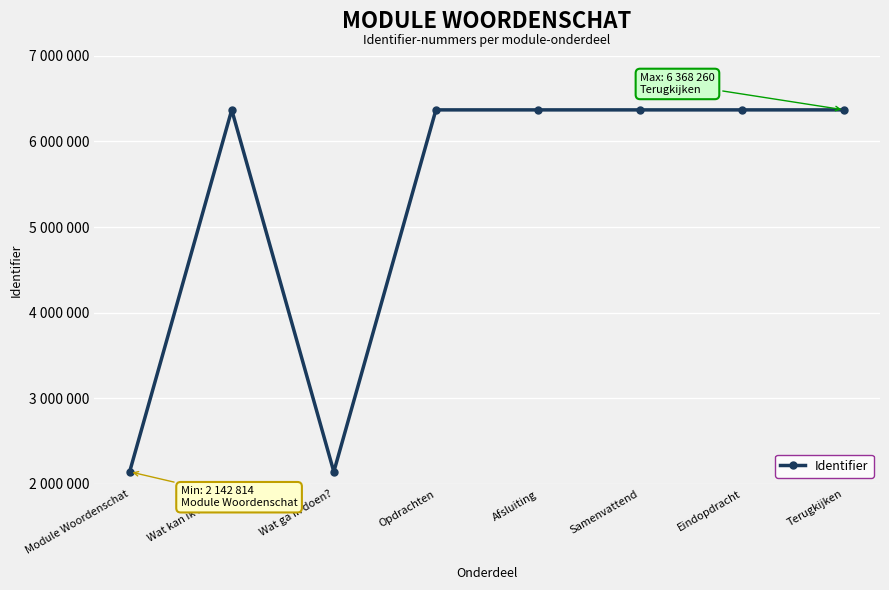

List the labels in order of value, smallest first.

Module Woordenschat, Wat ga ik doen?, Wat kan ik straks?, Opdrachten, Afsluiting, Samenvattend, Eindopdracht, Terugkijken